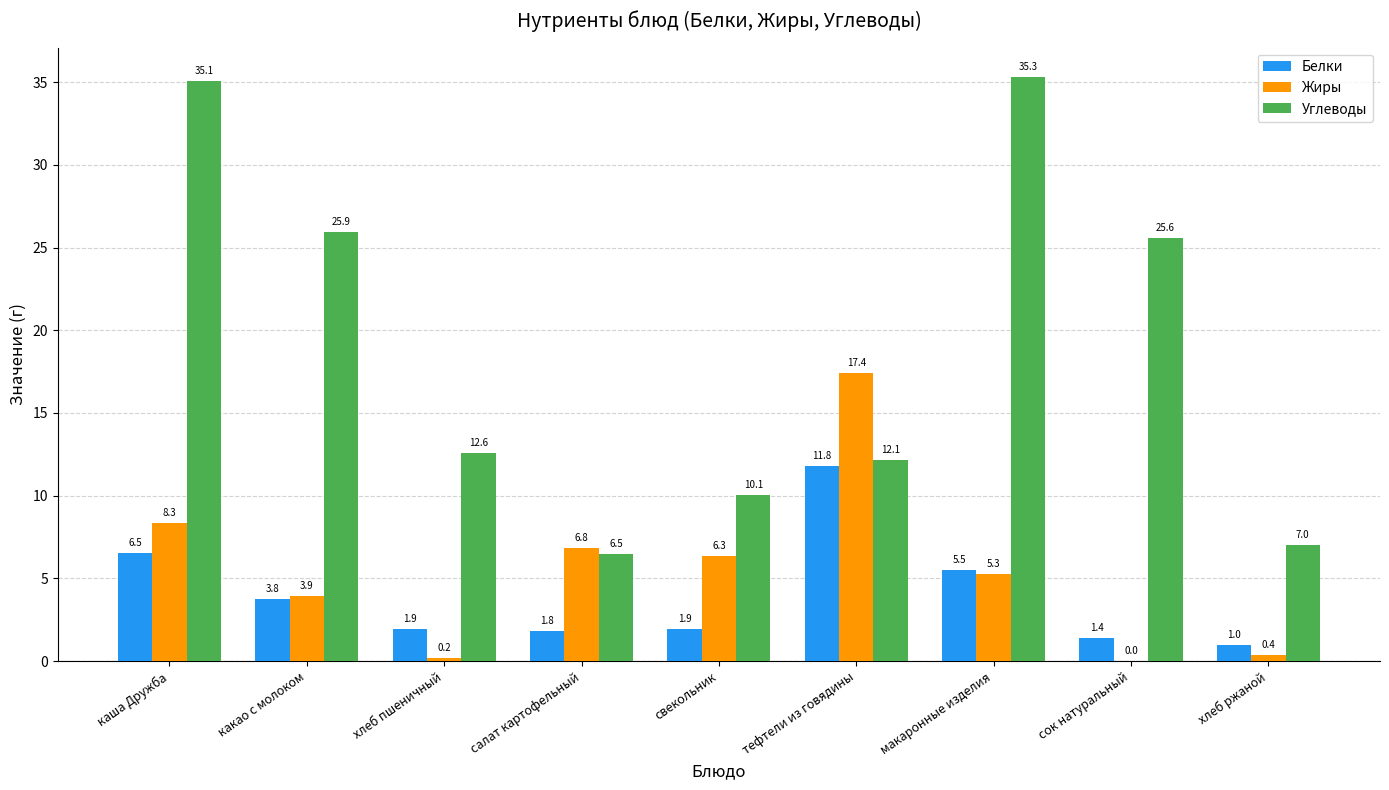

How many groups of bars are there?

9